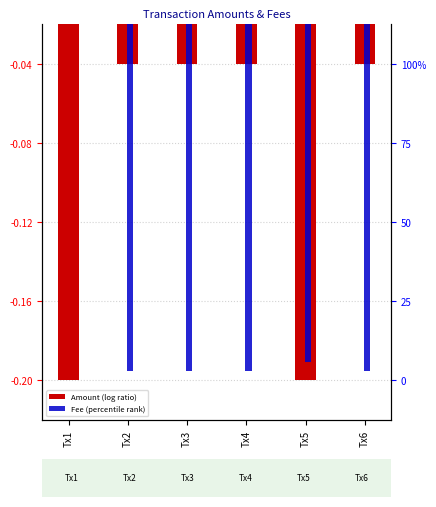

How many distinct data groups are displayed?

2